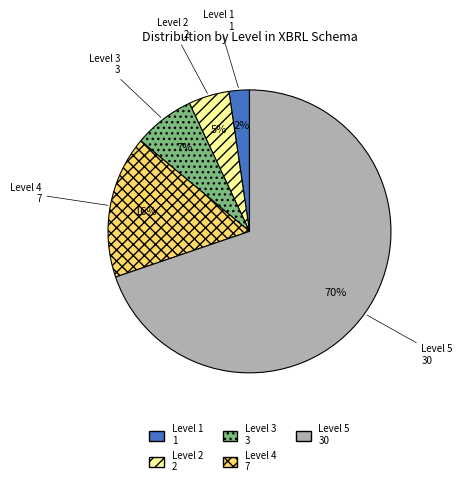

Between Level 5 and Level 1, which is larger?

Level 5